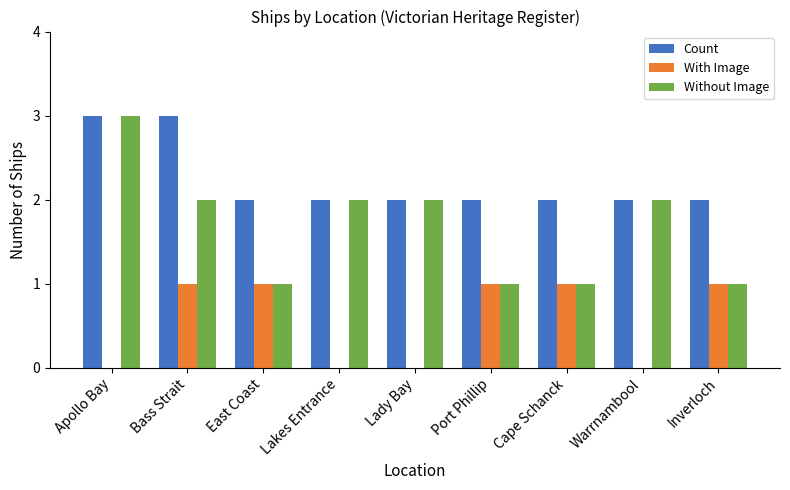

The value of Count at Lady Bay is 2. True or false?

True